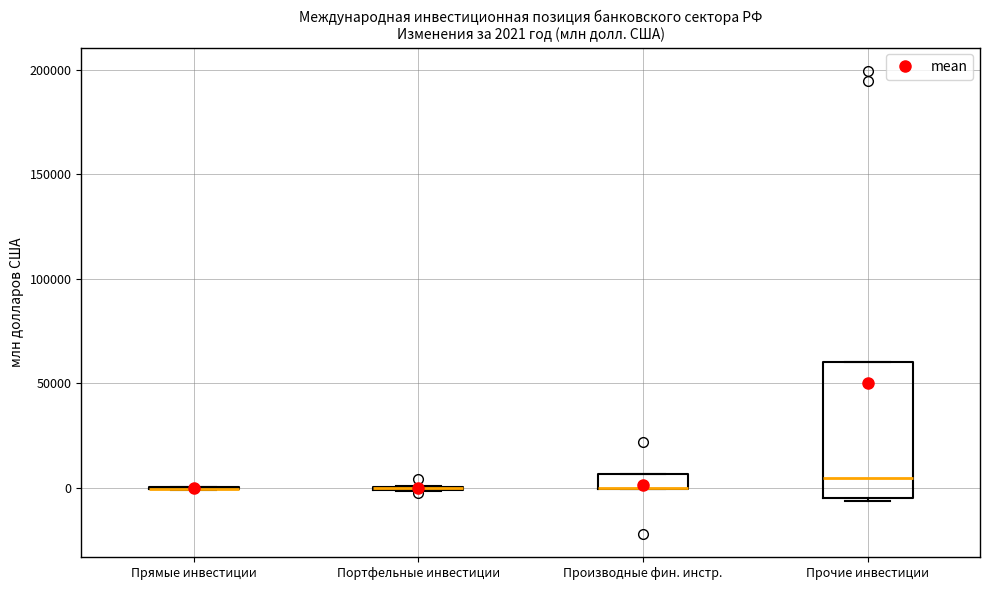

Which box is the tallest, from its lower edge to its upper edge?

Прочие инвестиции